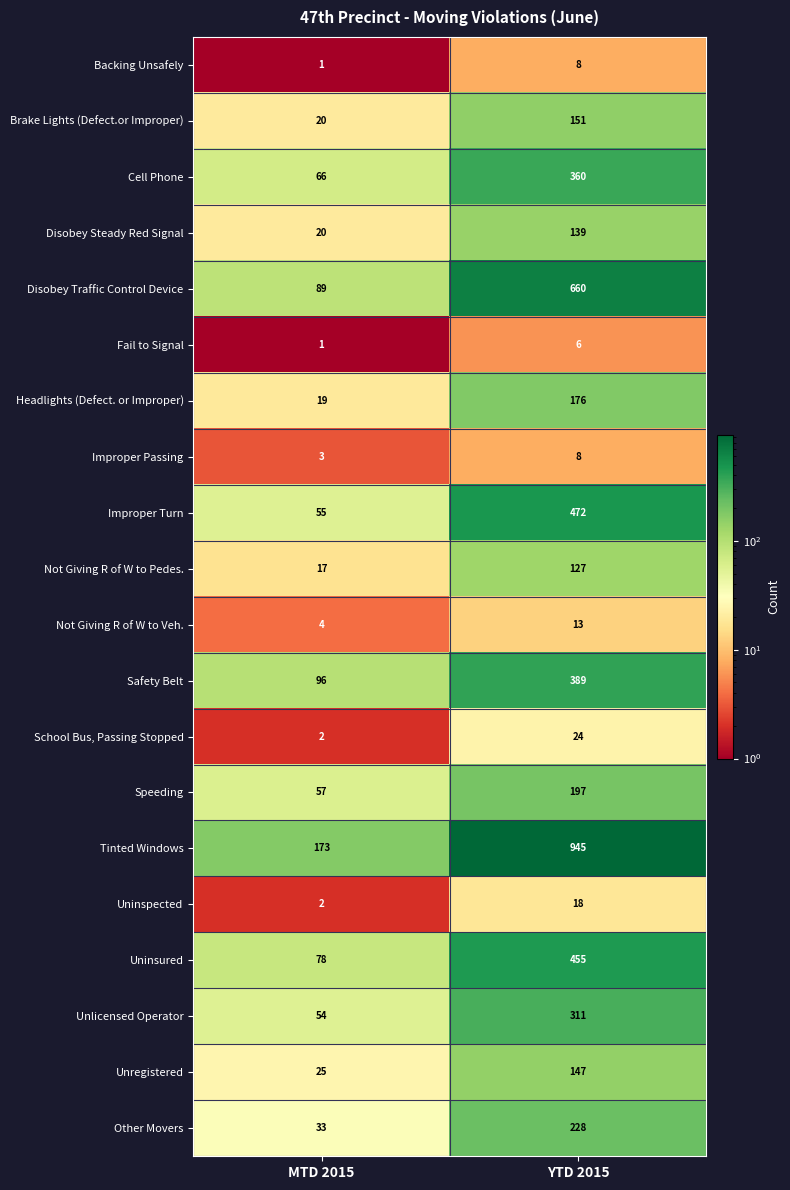

At which category does the chart reach its minimum across all series?

MTD 2015